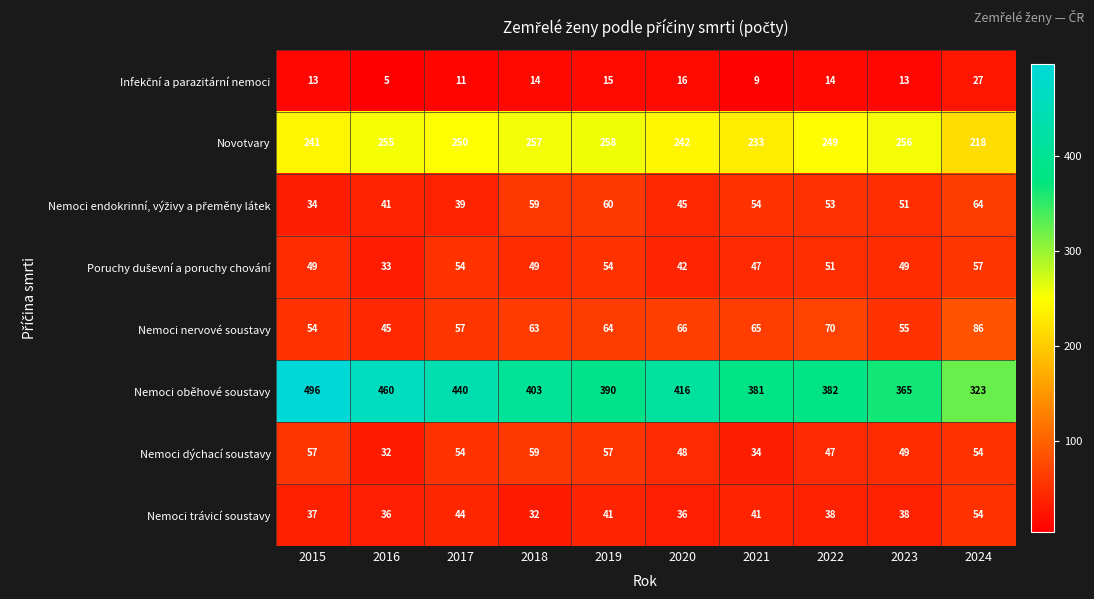

At how many categories does at least one series exceed 18?

10